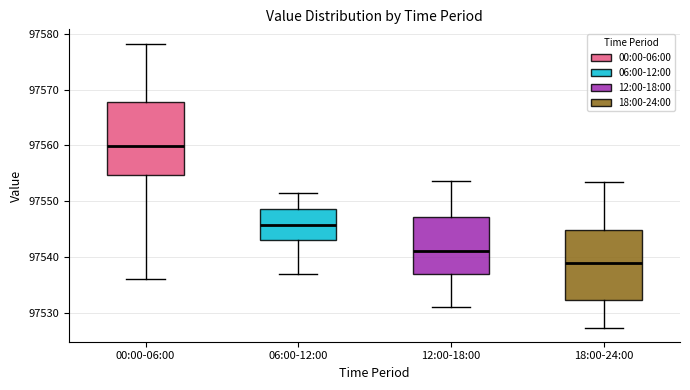

Which box has the highest median line?

00:00-06:00